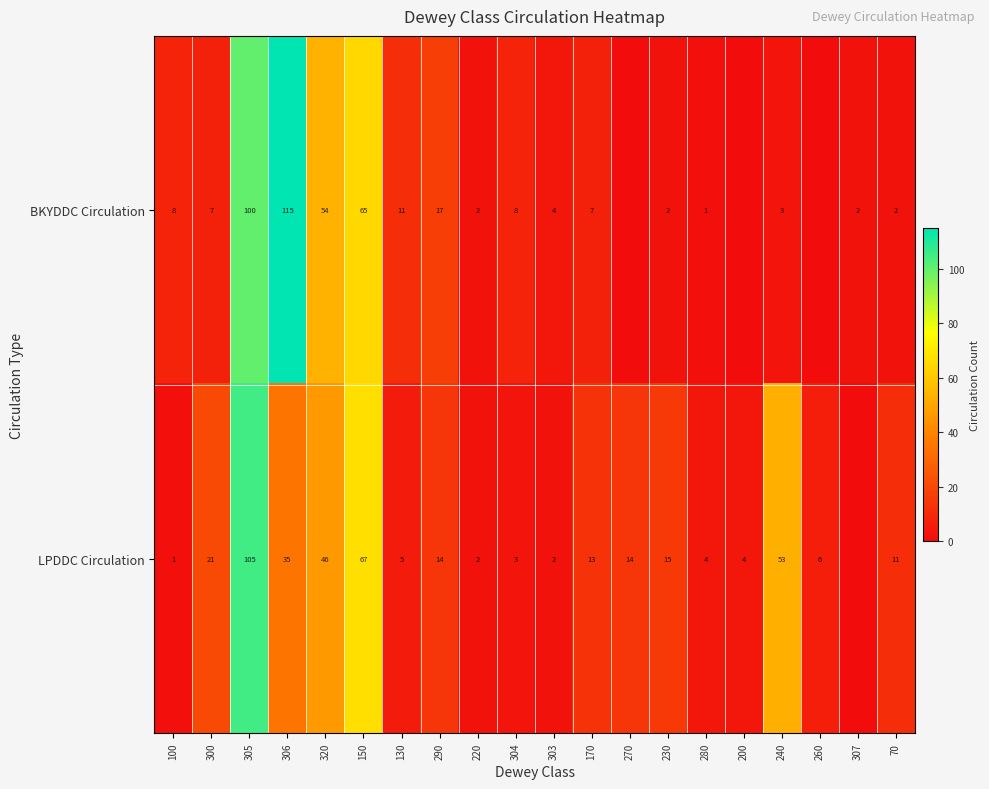

What is the sum of the LPDDC Circulation values at 320 and 280?

50